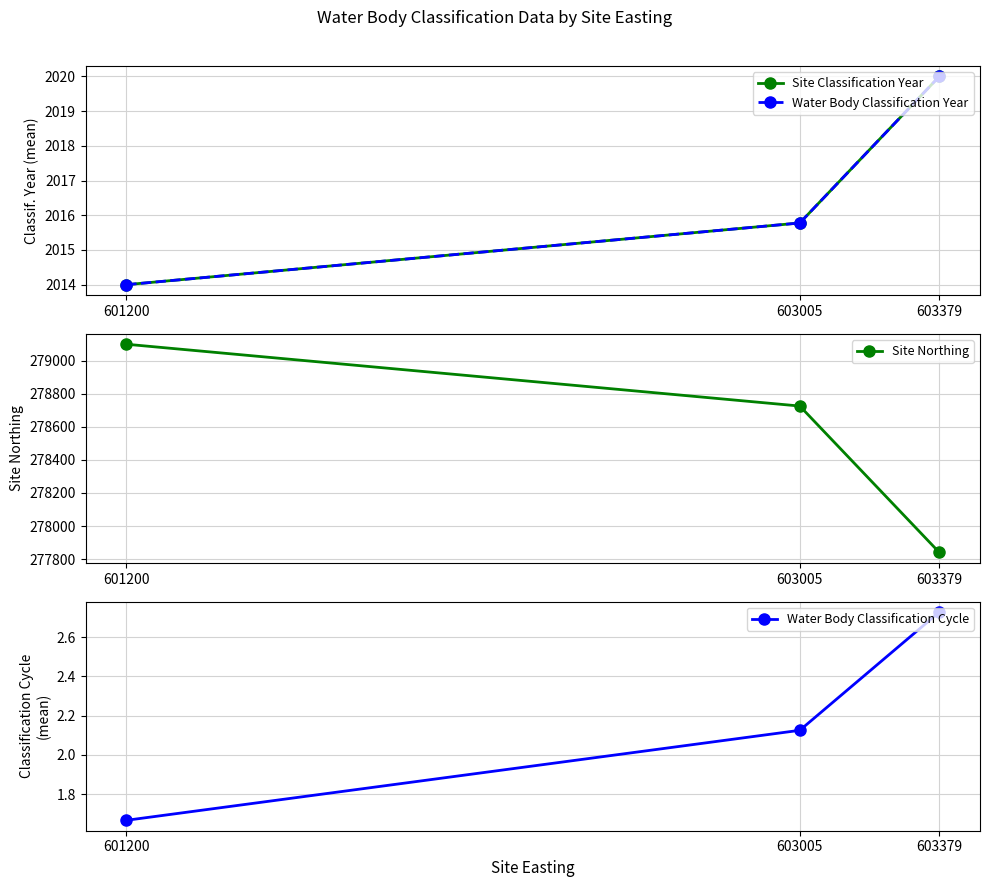

Which series has the largest total across all categories?

Site Northing